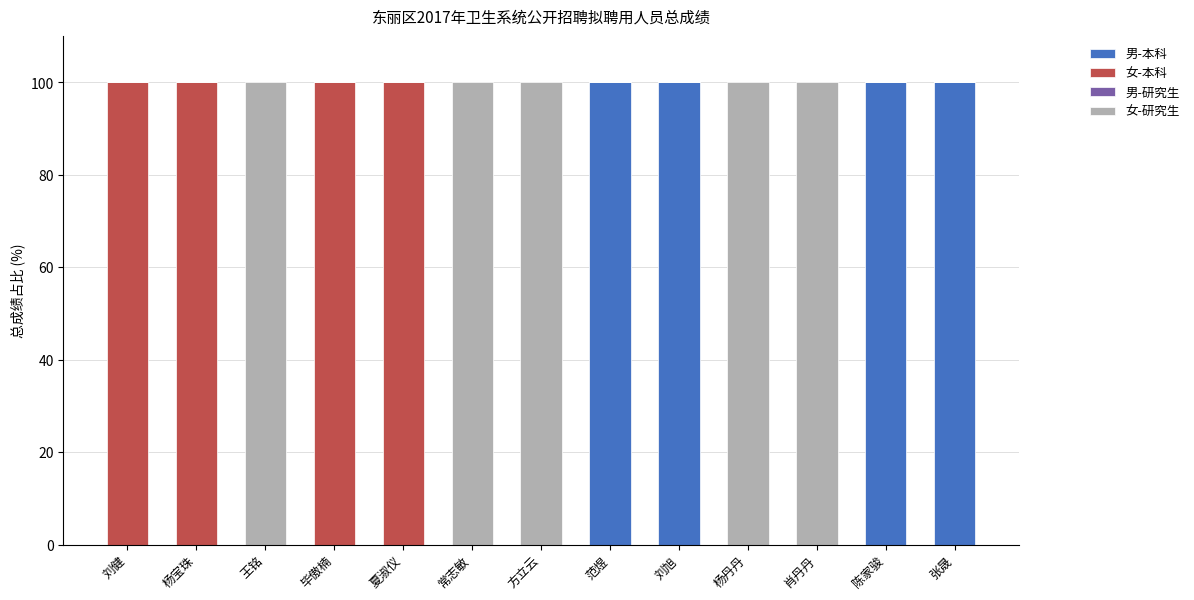

True or false: 男-本科 has a value of 100 at 张晟.

True